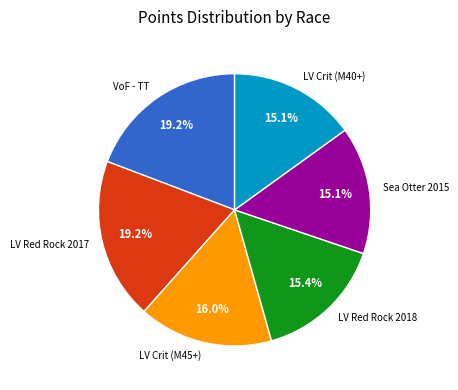

Does any single category account for the majority?

No